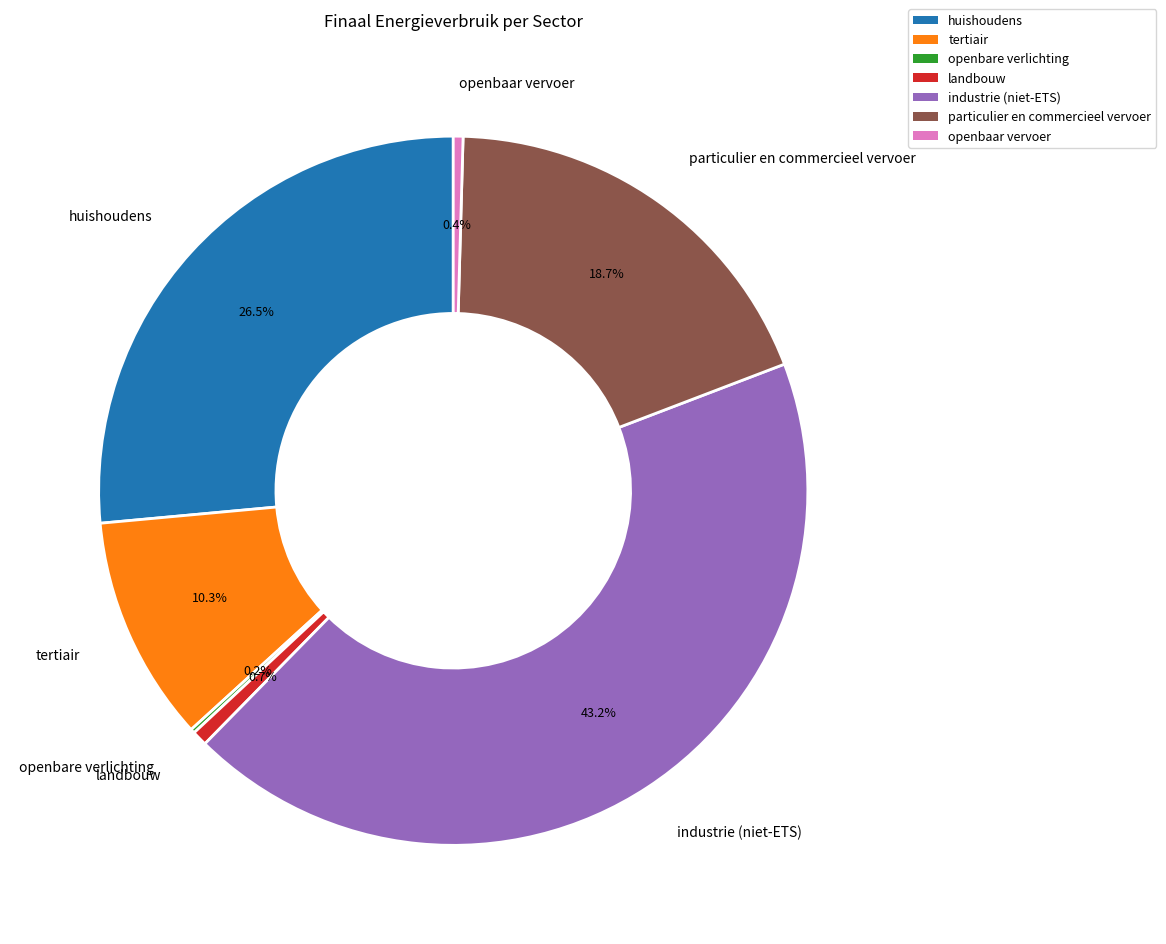

What is the largest slice in the pie chart?

industrie (niet-ETS)